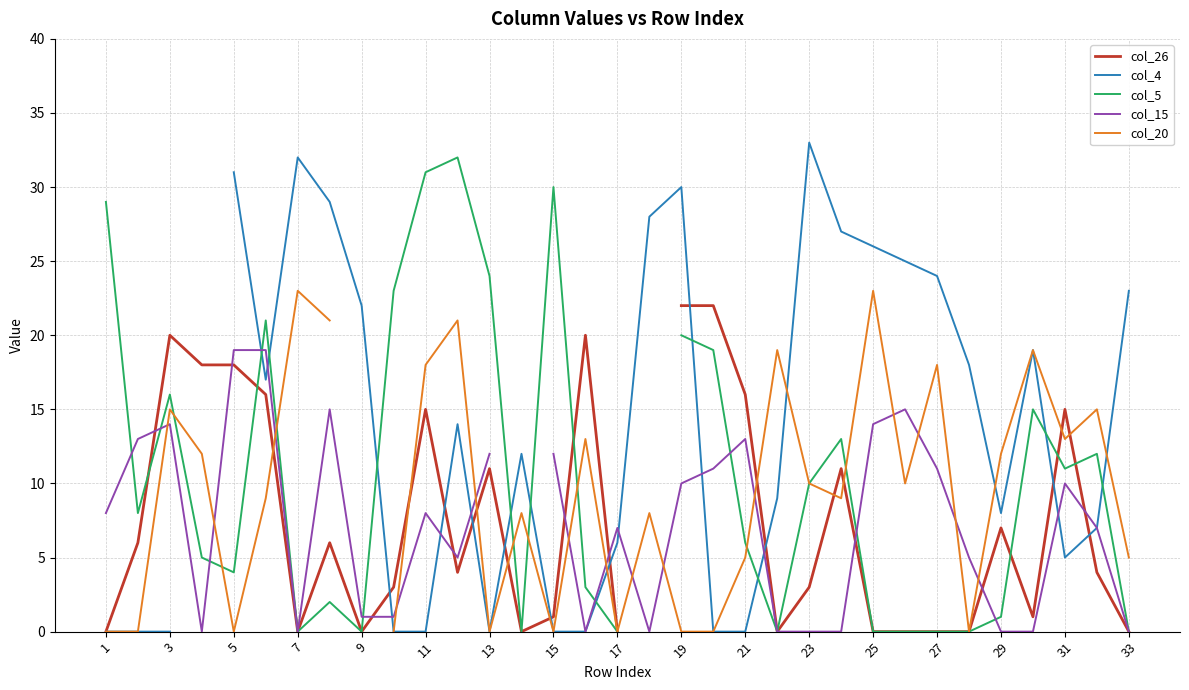

How many intersections are there between col_5 and col_15?

9